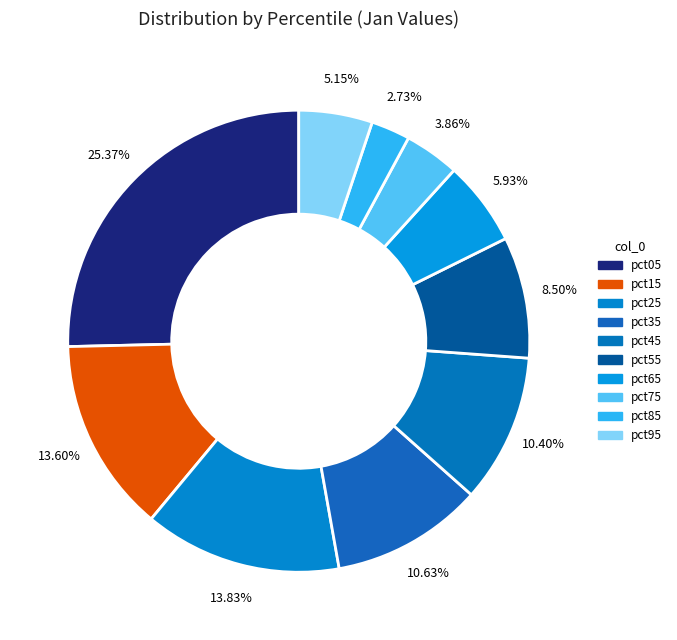

Count the number of slices in the pie.

10